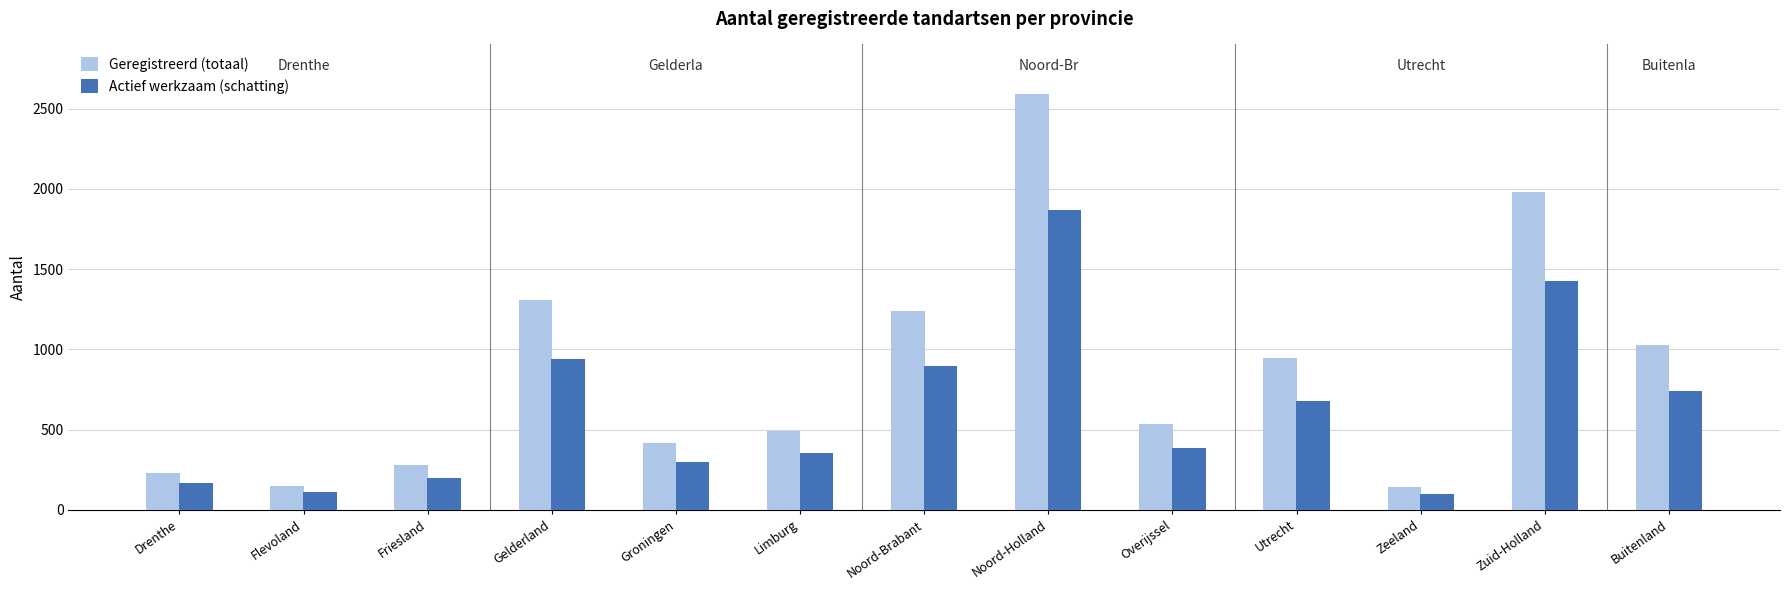

What is the difference between the maximum and minimum values in the Actief werkzaam (schatting) series?

1766